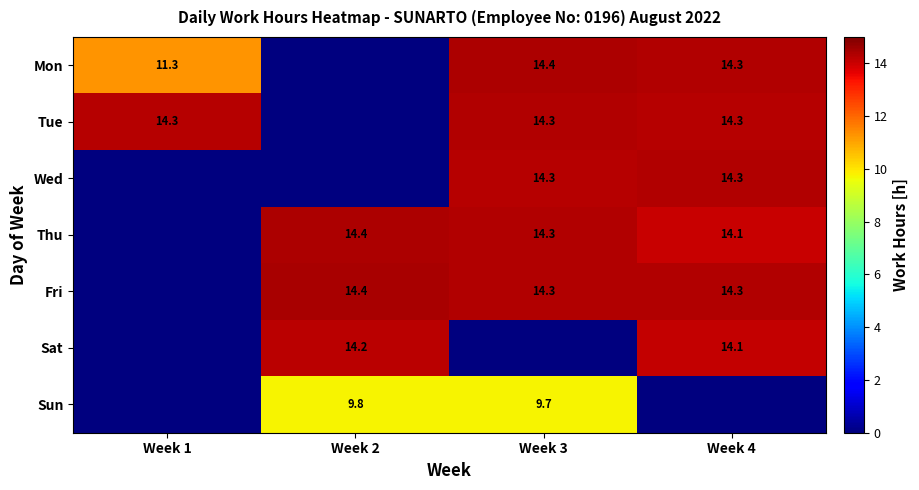

How many series are shown in this chart?

7